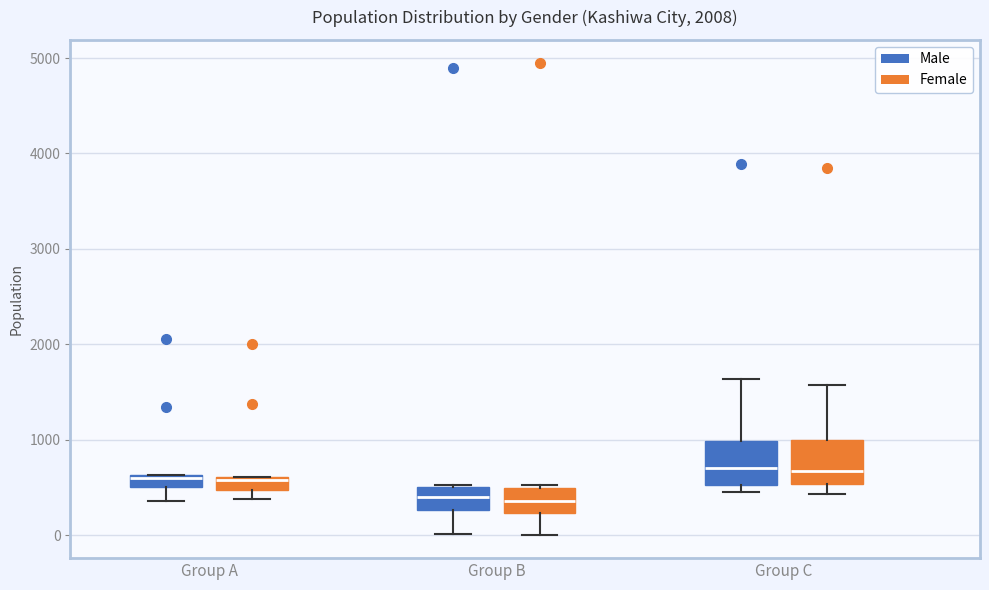

Where does the lower whisker of the box for Group A (Male) end on the y-axis? The values are not printed on the chart, so give them approximately, as read against the axis.

400